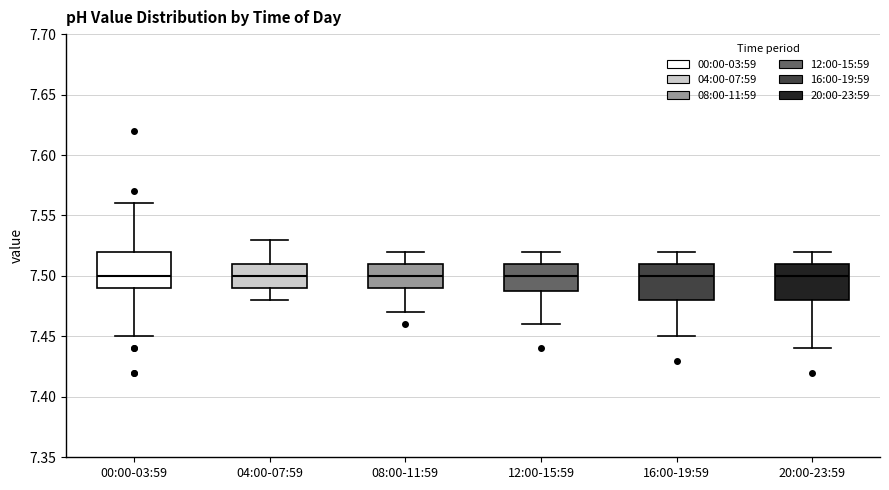

Reading left to right, transcribe this box plot: for each box, give where its median line is, the range the box spans, and where its two whiskers end, as read against the y-axis. The values are not printed on the chart, so give them approximately, as read against the axis.

00:00-03:59: median 7.50, box 7.49 to 7.52, whiskers 7.45 to 7.56
04:00-07:59: median 7.50, box 7.49 to 7.51, whiskers 7.48 to 7.53
08:00-11:59: median 7.50, box 7.49 to 7.51, whiskers 7.47 to 7.52
12:00-15:59: median 7.50, box 7.49 to 7.51, whiskers 7.46 to 7.52
16:00-19:59: median 7.50, box 7.48 to 7.51, whiskers 7.45 to 7.52
20:00-23:59: median 7.50, box 7.48 to 7.51, whiskers 7.44 to 7.52